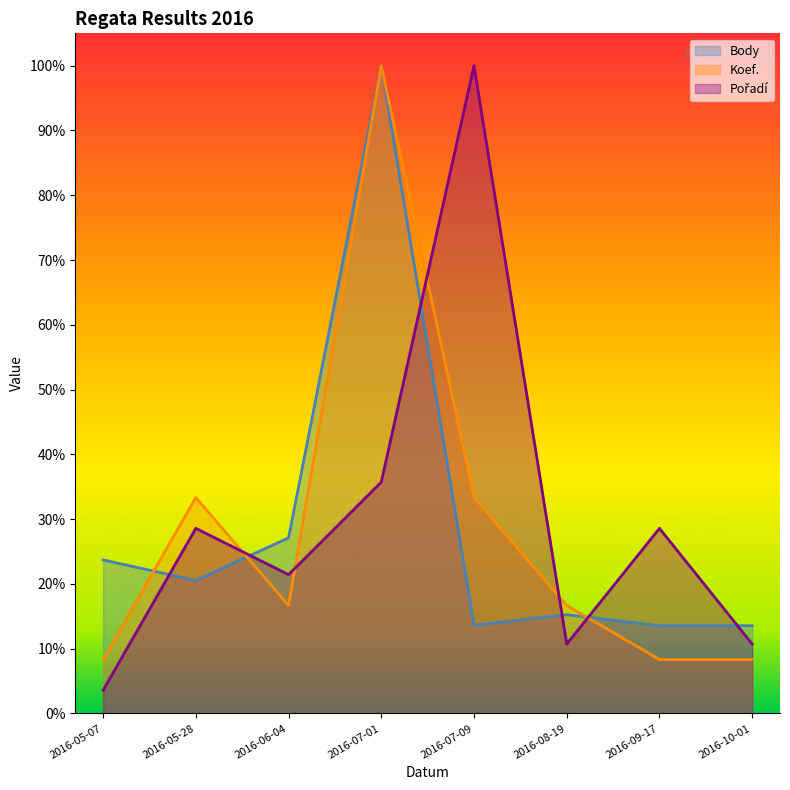

List the series in order of their peak value, highest first.

Body, Koef., Pořadí